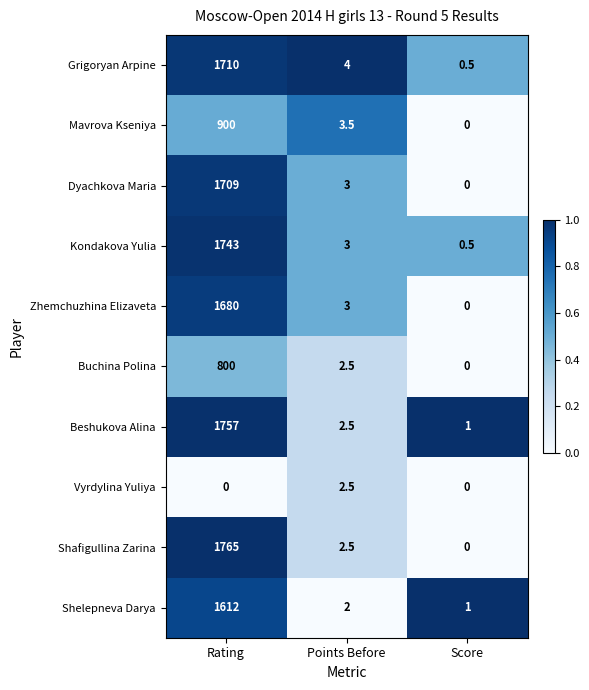

Which series has the largest range (max minus min)?

Shafigullina Zarina